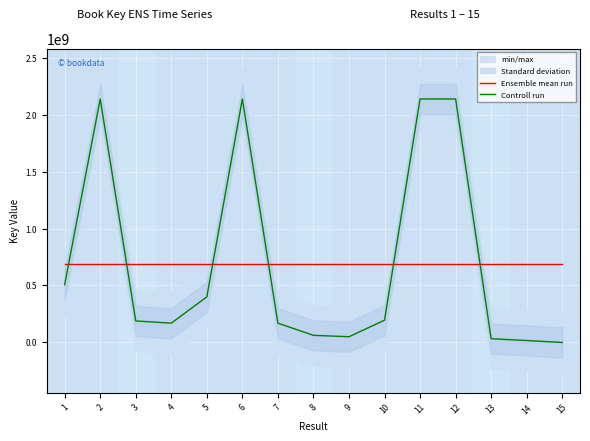

Which has a higher value, 11 or 4?

11